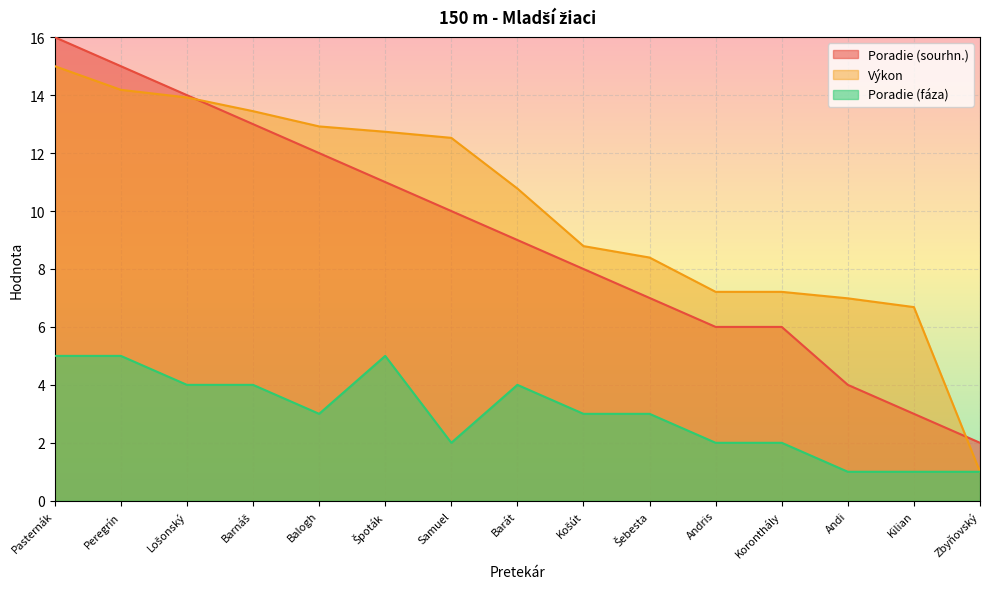

How many lines are shown in the chart?

3